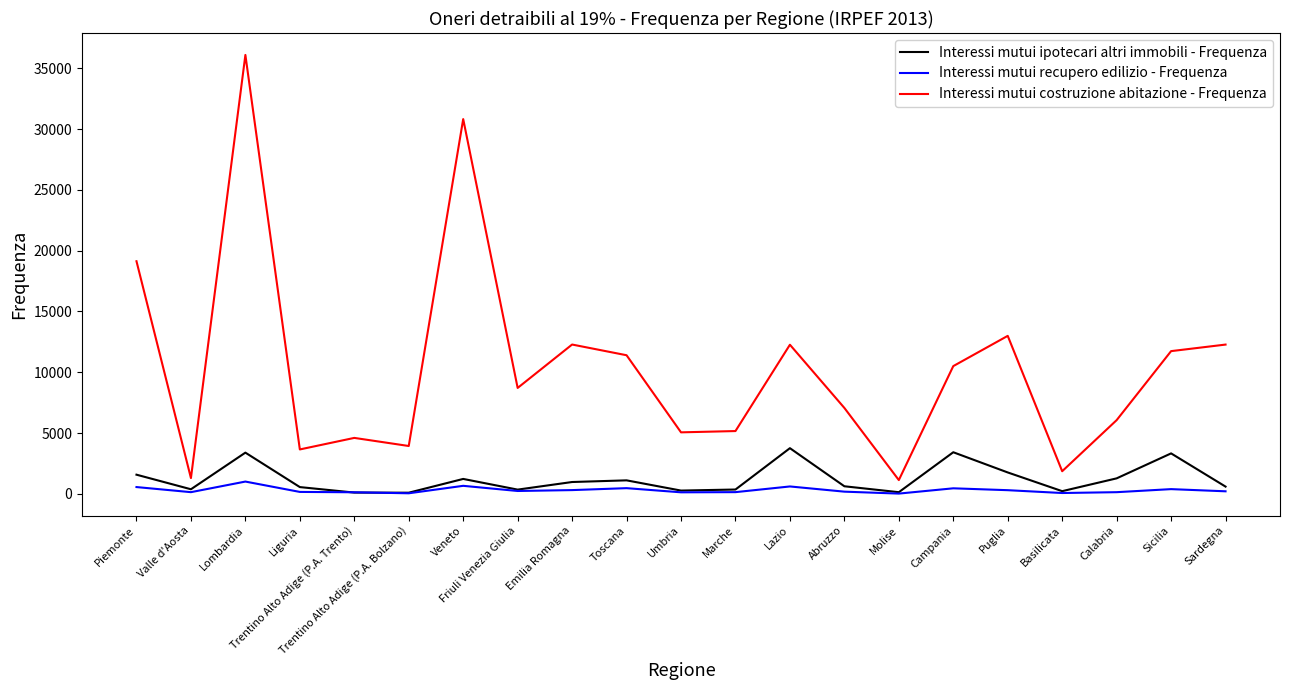

In Interessi mutui recupero edilizio - Frequenza, how many points are lower than both neighbors (excluding endpoints)?

6